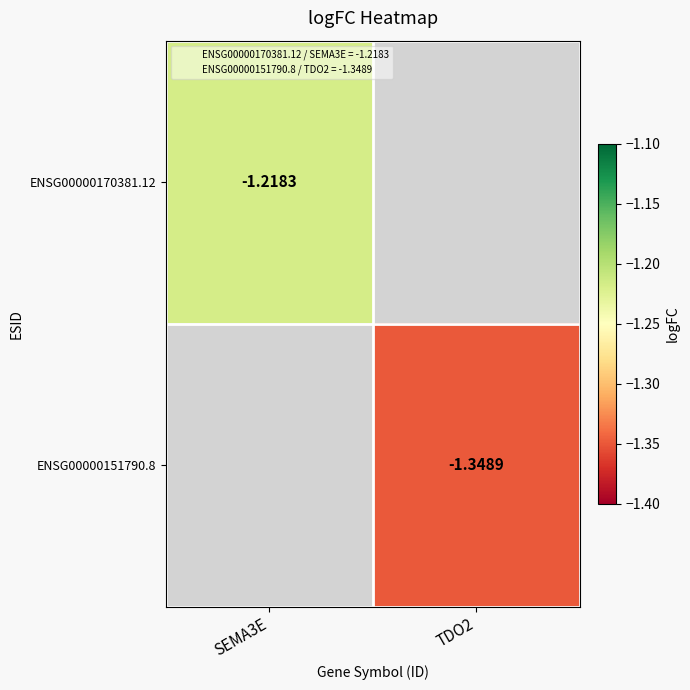

Is the value of ENSG00000170381.12 at TDO2 greater than the value of ENSG00000151790.8 at TDO2?

No